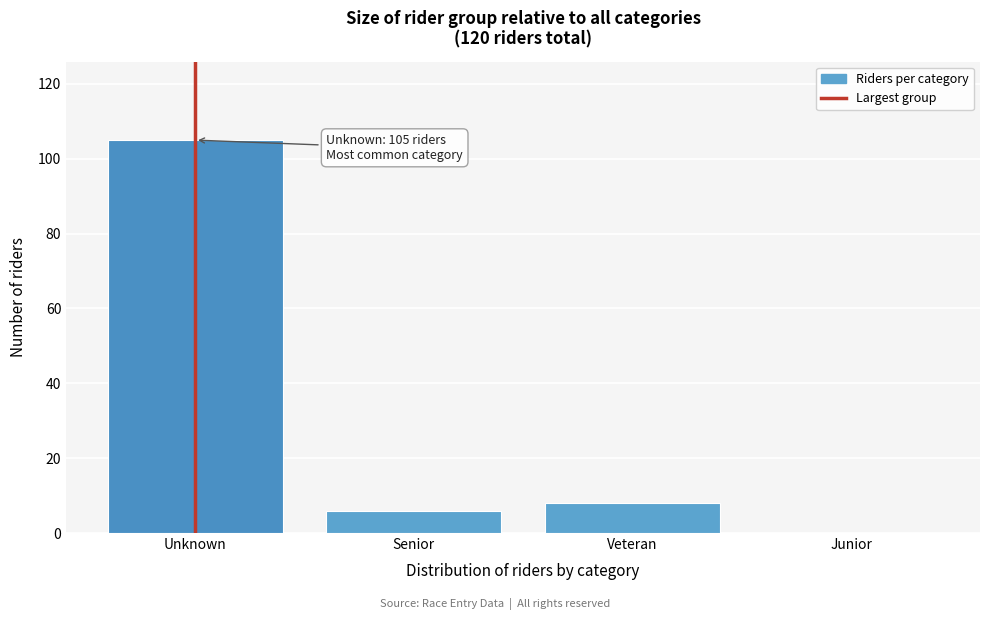

Reading left to right, transcribe all the data shown in this chart.

Unknown=105	Senior=6	Veteran=8	Junior=0